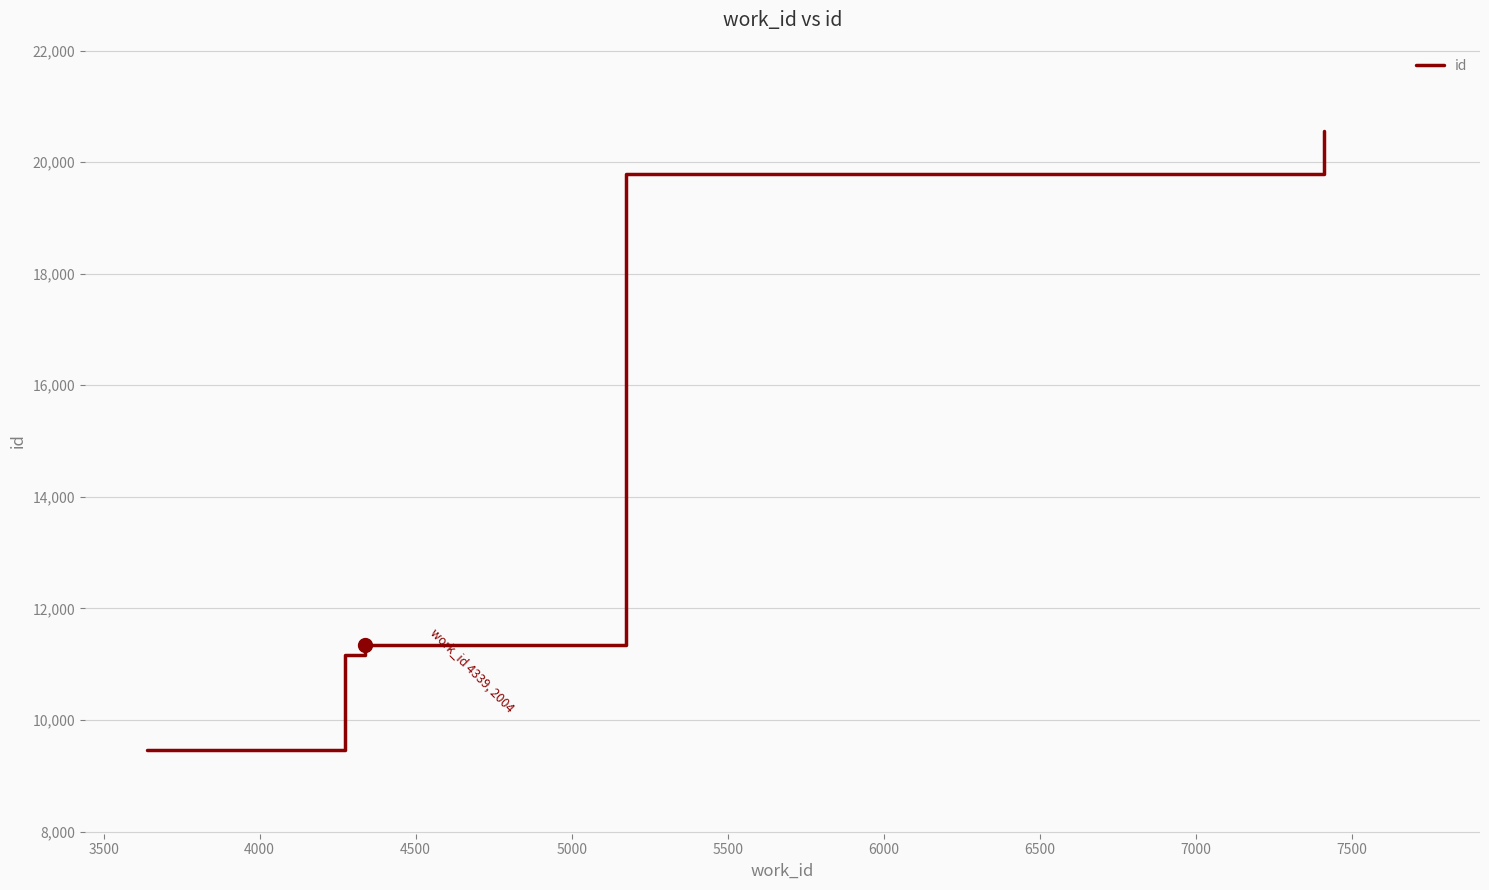

How many lines are shown in the chart?

1